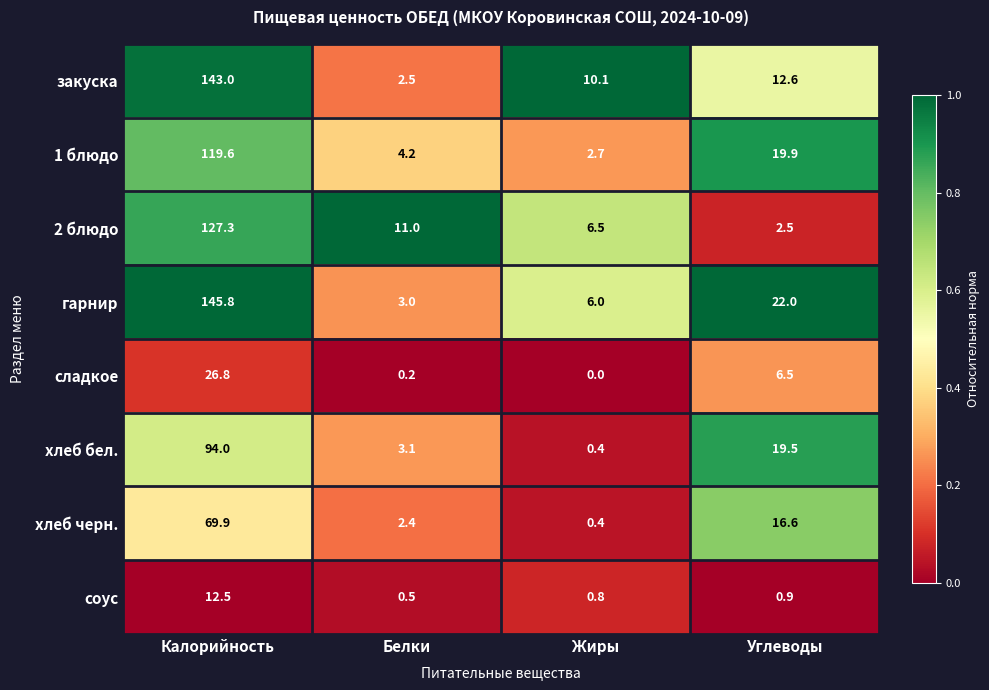

How many data points does each series have?

4